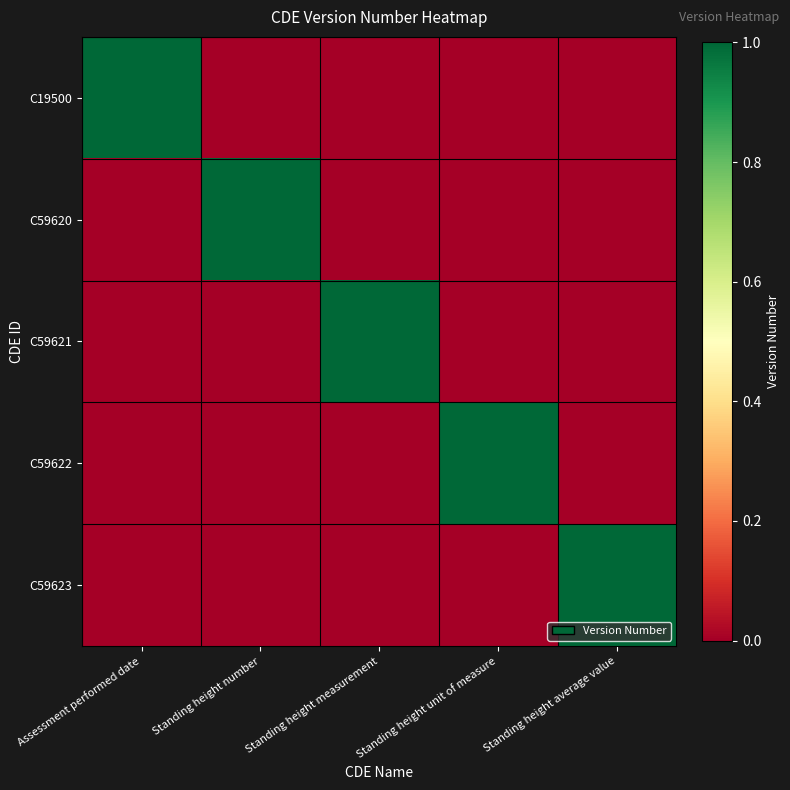

Reading left to right, list all the values displayed in this chart.

C19500: Assessment performed date=1	Standing height number=0	Standing height measurement=0	Standing height unit of measure=0	Standing height average value=0
C59620: Assessment performed date=0	Standing height number=1	Standing height measurement=0	Standing height unit of measure=0	Standing height average value=0
C59621: Assessment performed date=0	Standing height number=0	Standing height measurement=1	Standing height unit of measure=0	Standing height average value=0
C59622: Assessment performed date=0	Standing height number=0	Standing height measurement=0	Standing height unit of measure=1	Standing height average value=0
C59623: Assessment performed date=0	Standing height number=0	Standing height measurement=0	Standing height unit of measure=0	Standing height average value=1